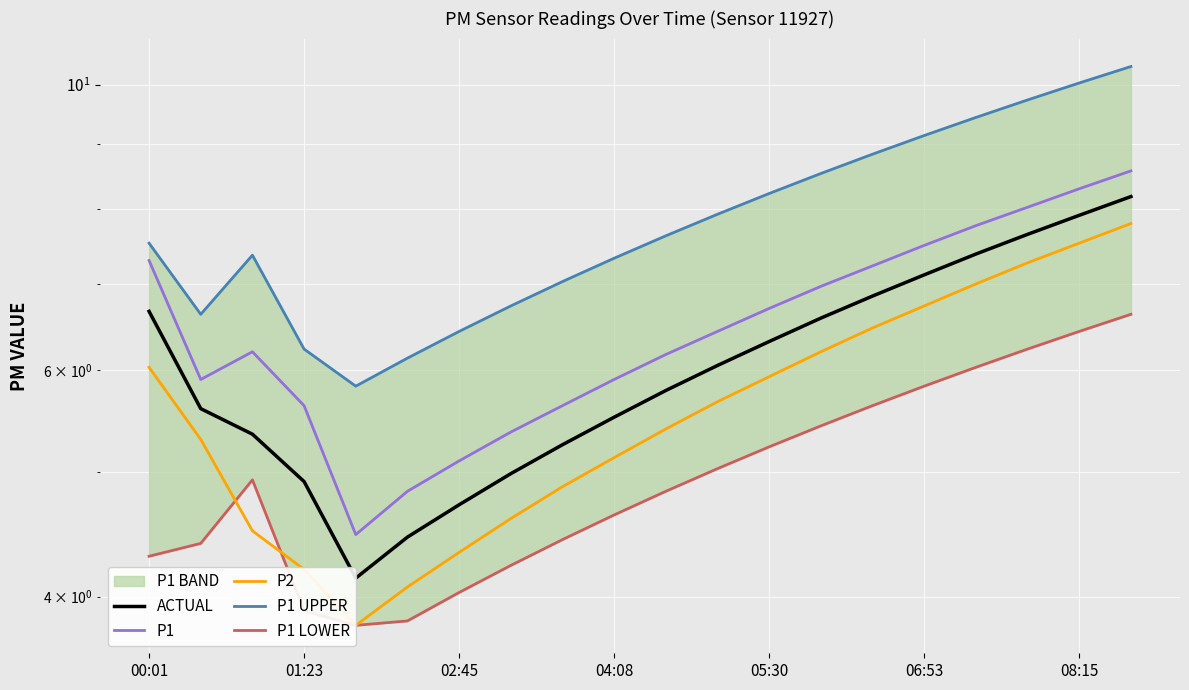

What is the minimum value shown in the chart?

3.8